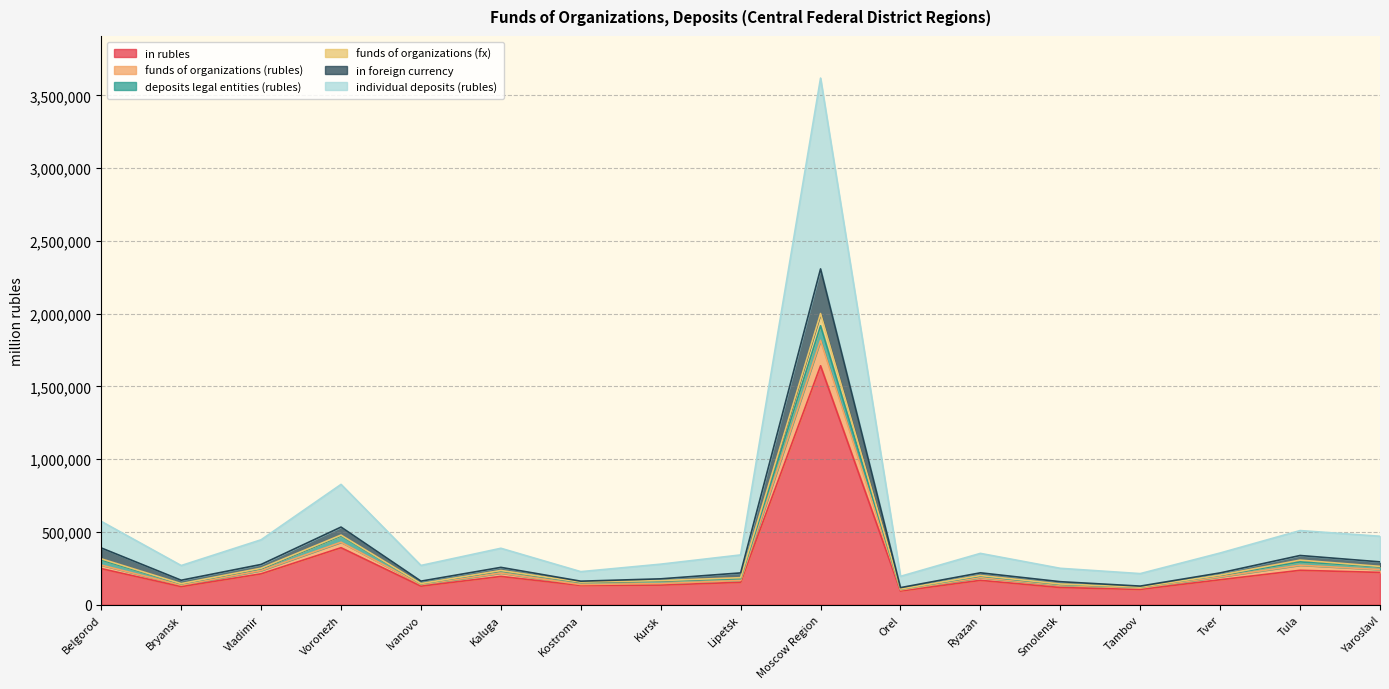

What is the total value across all series at Moscow Region?

3619599